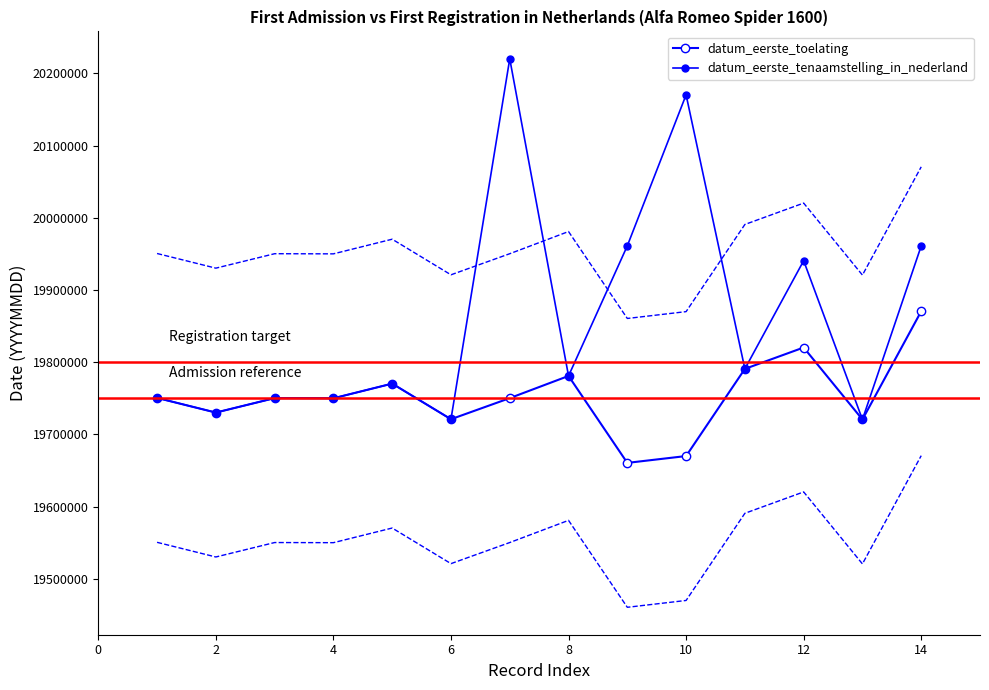

At how many categories does at least one series exceed 20055870?

2